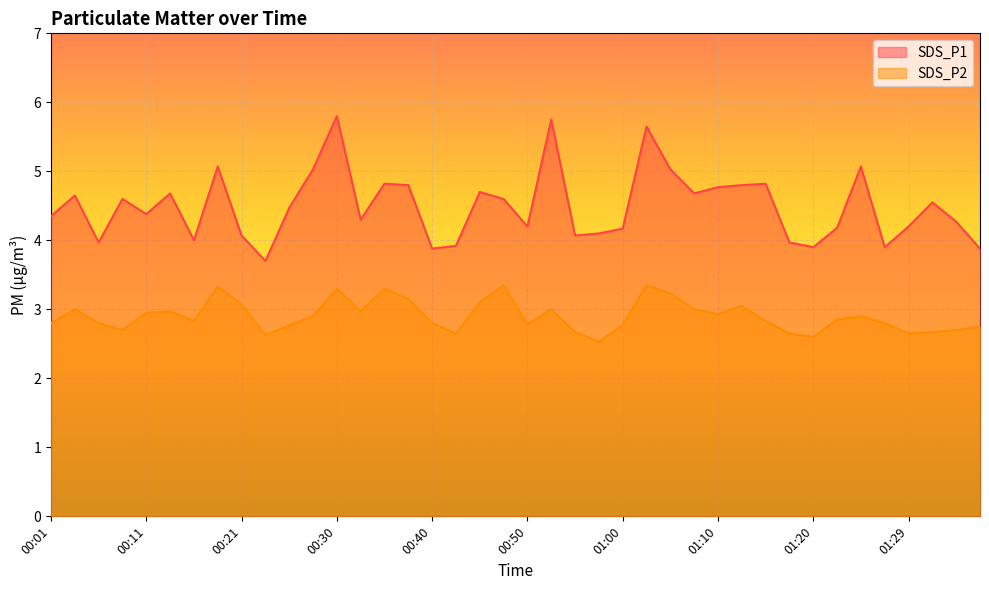

True or false: SDS_P2 and SDS_P1 intersect in this chart.

False